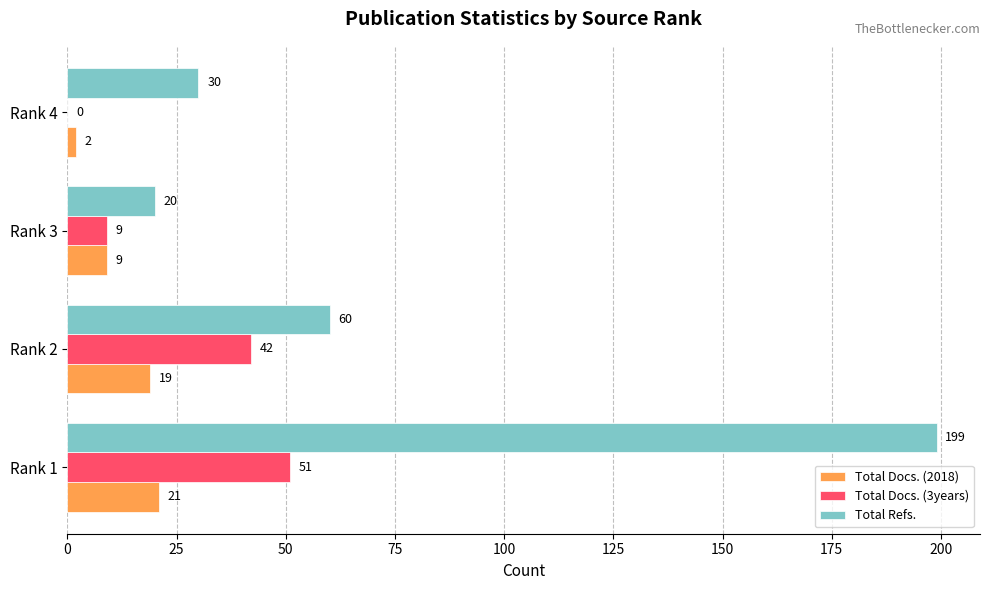

What is the sum of all Total Docs. (3years) values?

102